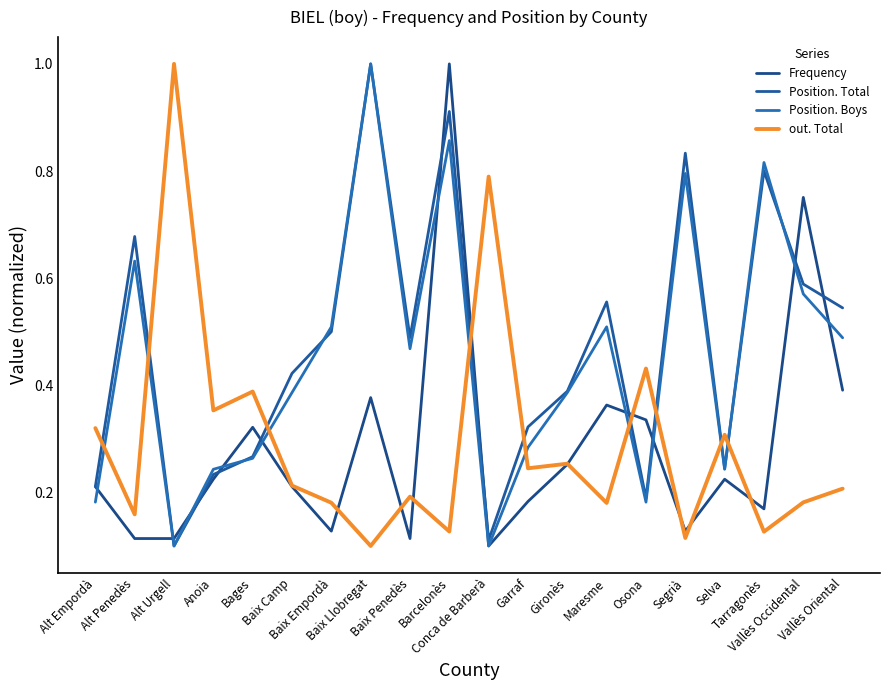

What is the maximum value shown in the chart?

1.0